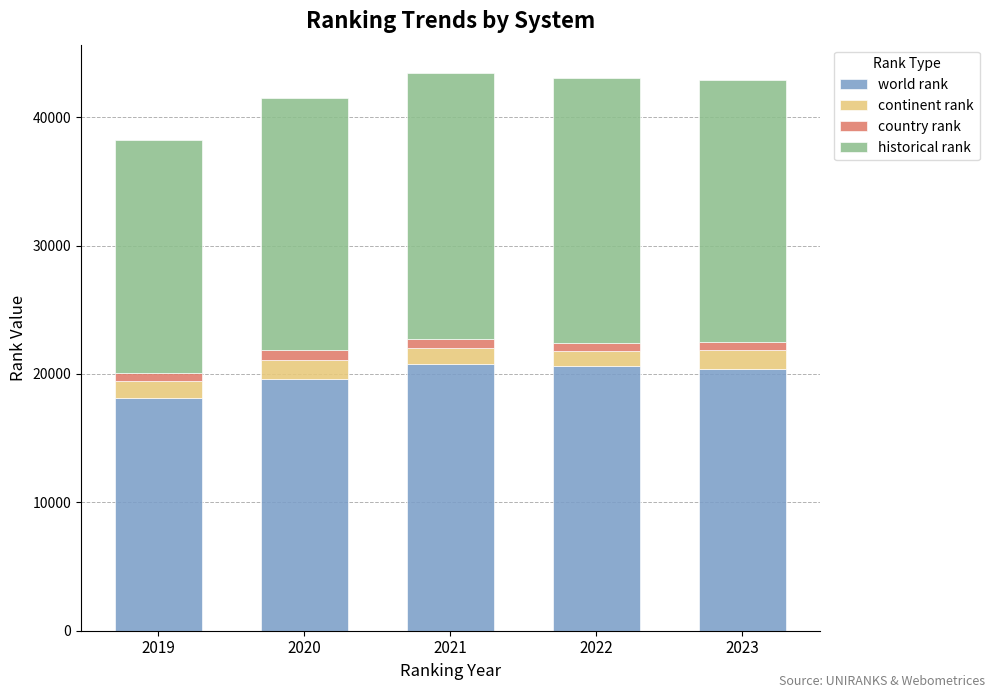

Which category has the lowest value in the world rank series?

2019